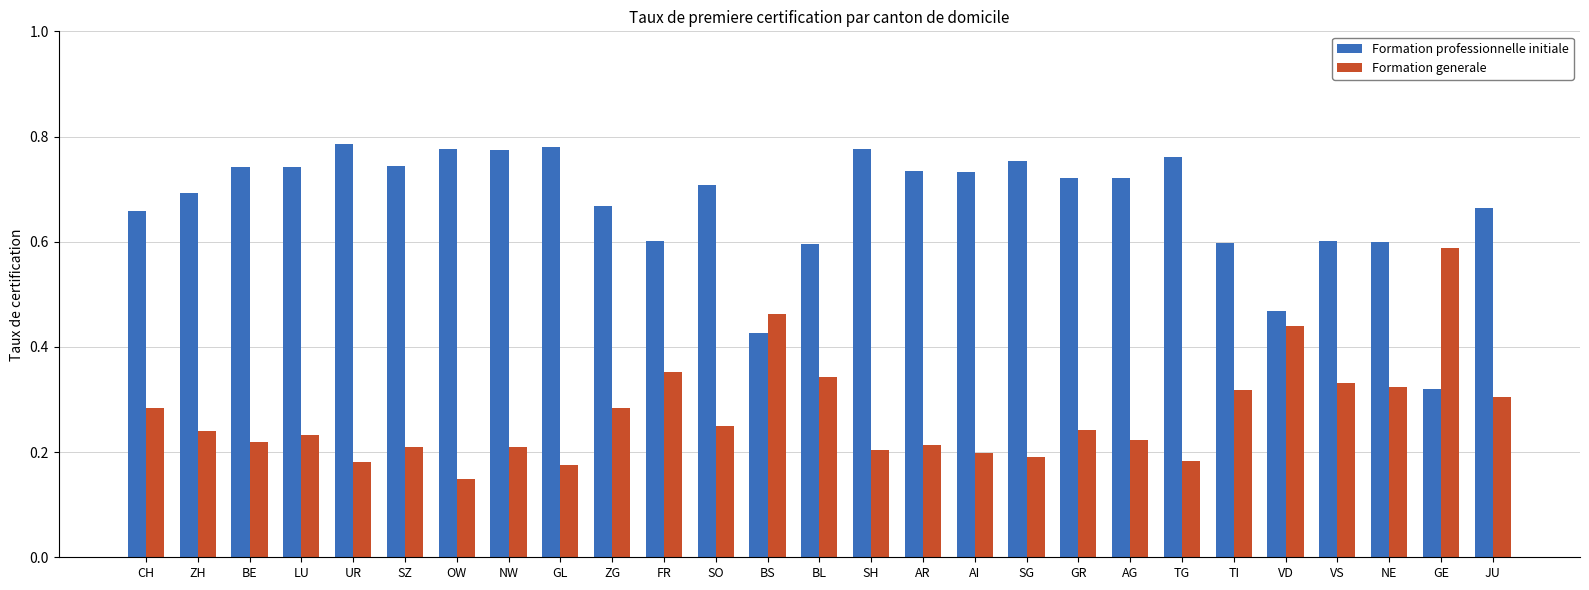

Rank the series at SO from highest to lowest value.

Formation professionnelle initiale, Formation generale